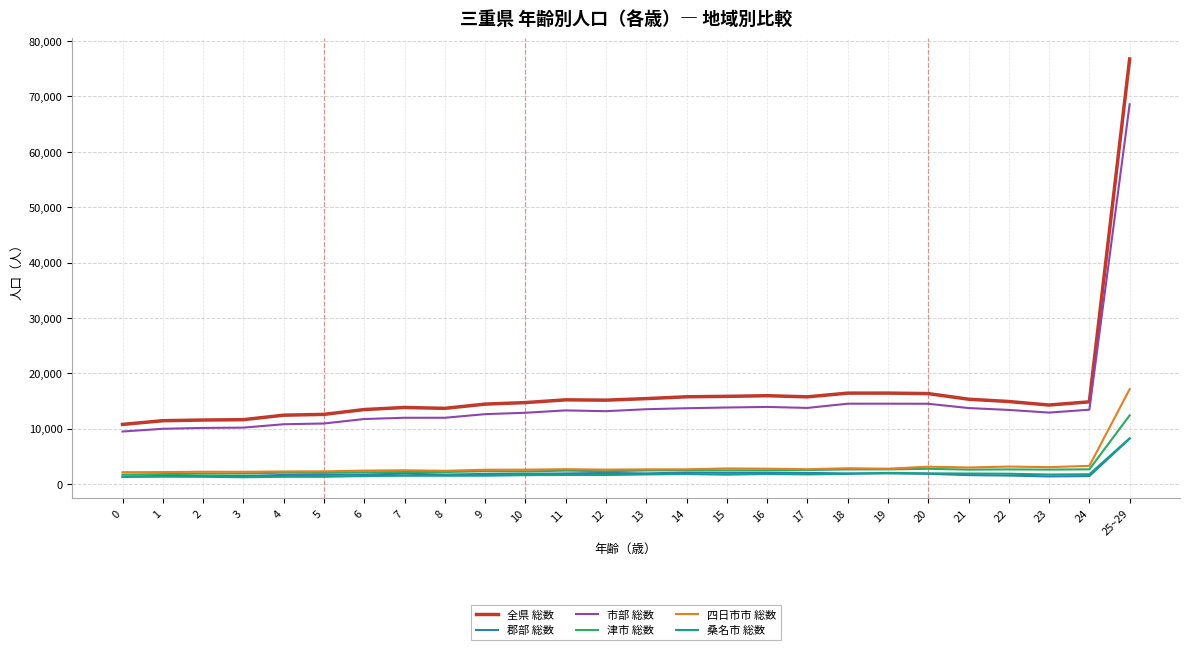

What is the total value across all series at 0?

26635